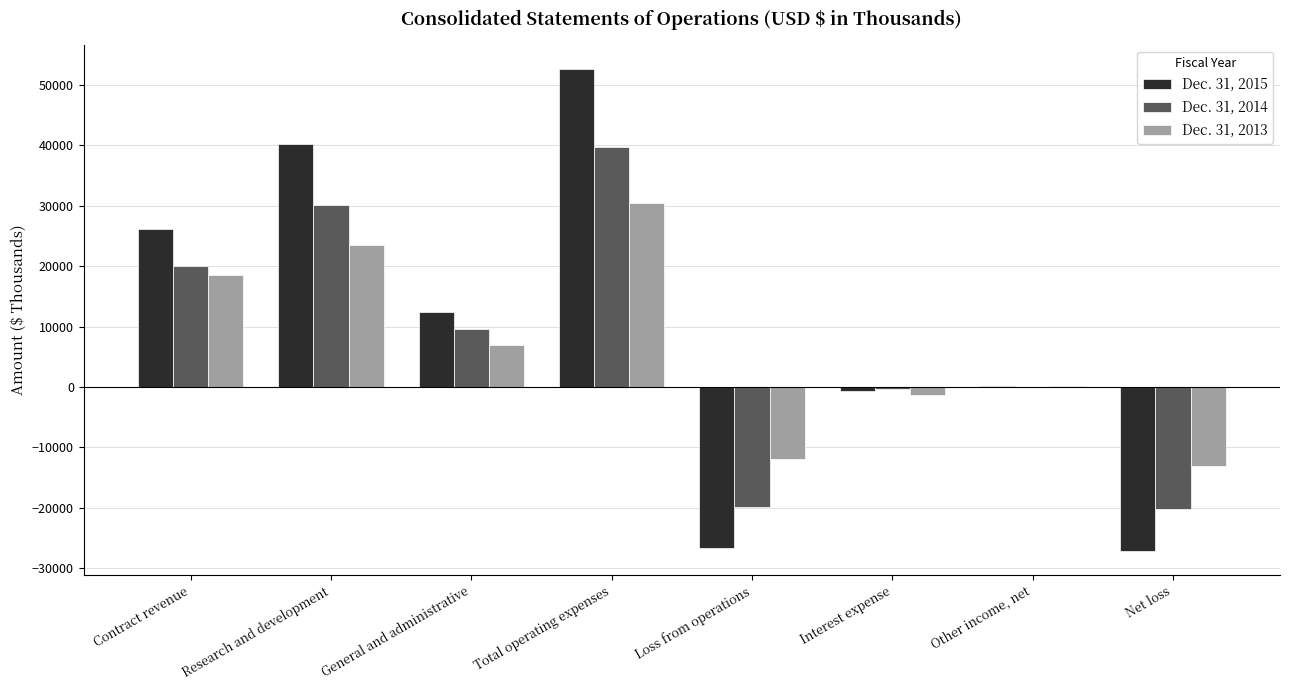

The Dec. 31, 2015 series shows 76657 at Total operating expenses. True or false?

False